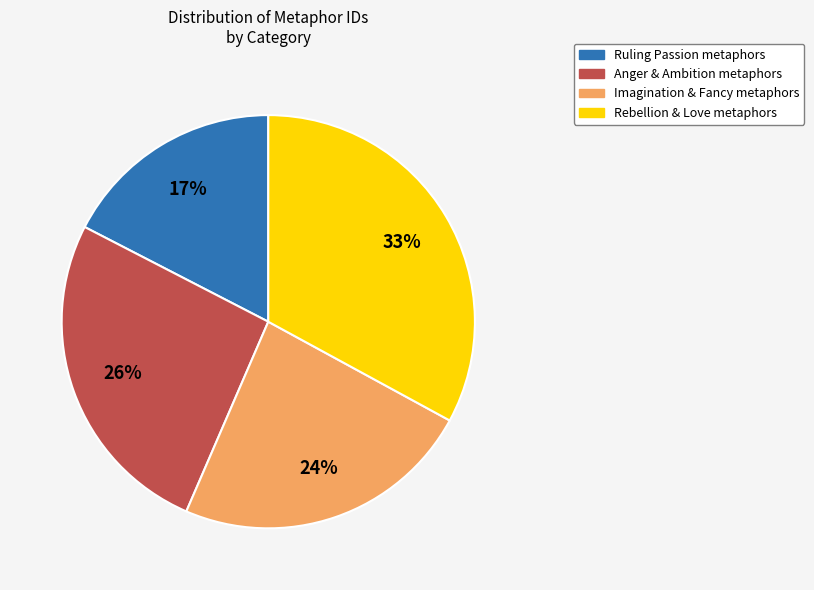

Count the number of slices in the pie.

4